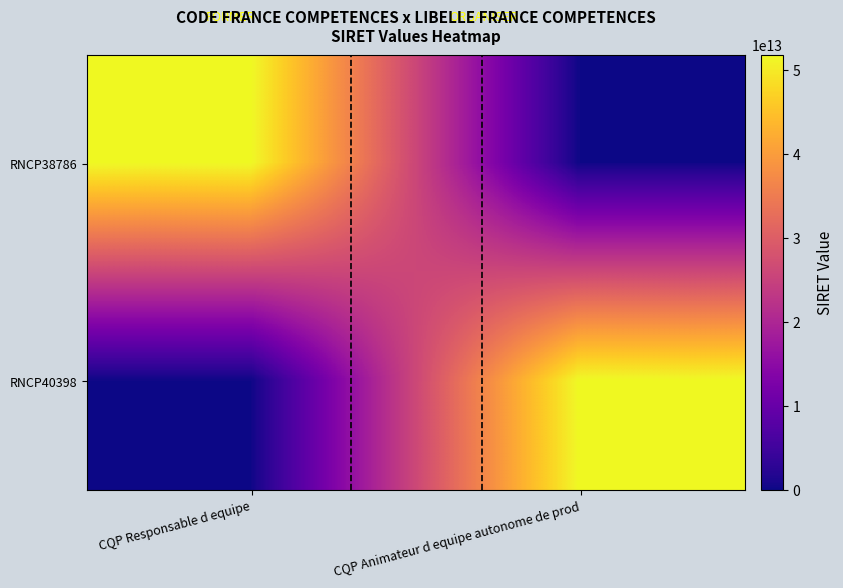

Which has a higher value, CQP Responsable d equipe or CQP Animateur d equipe autonome de prod?

CQP Responsable d equipe